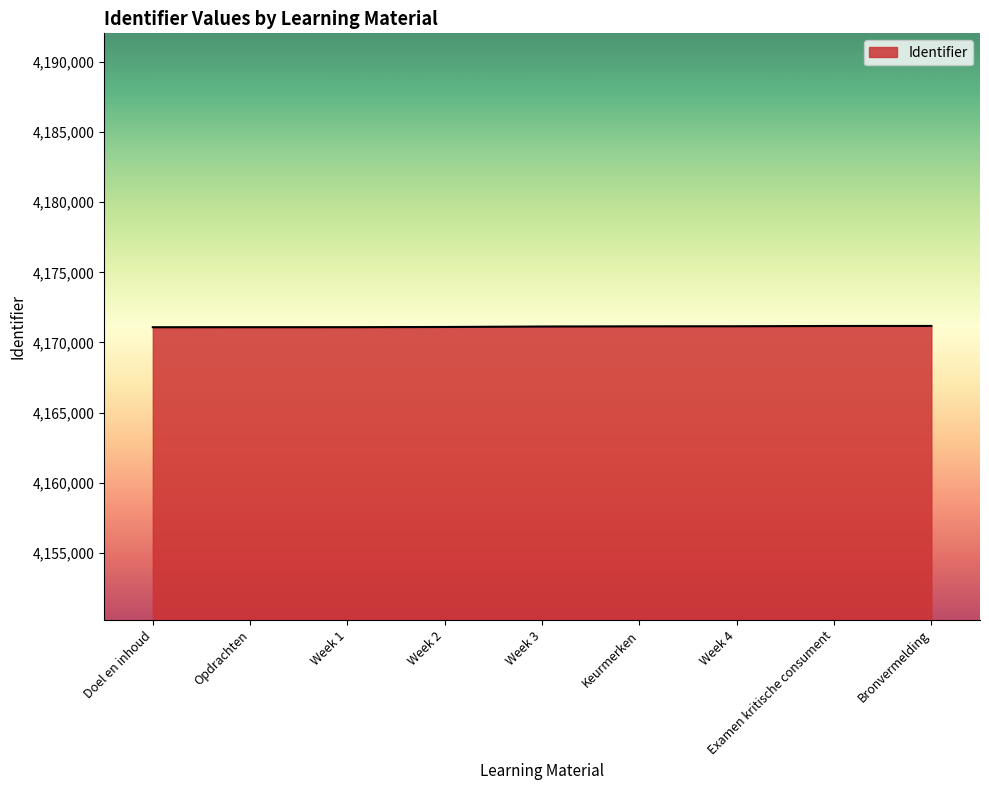

Is it true that the value at Opdrachten is 4171089?

True